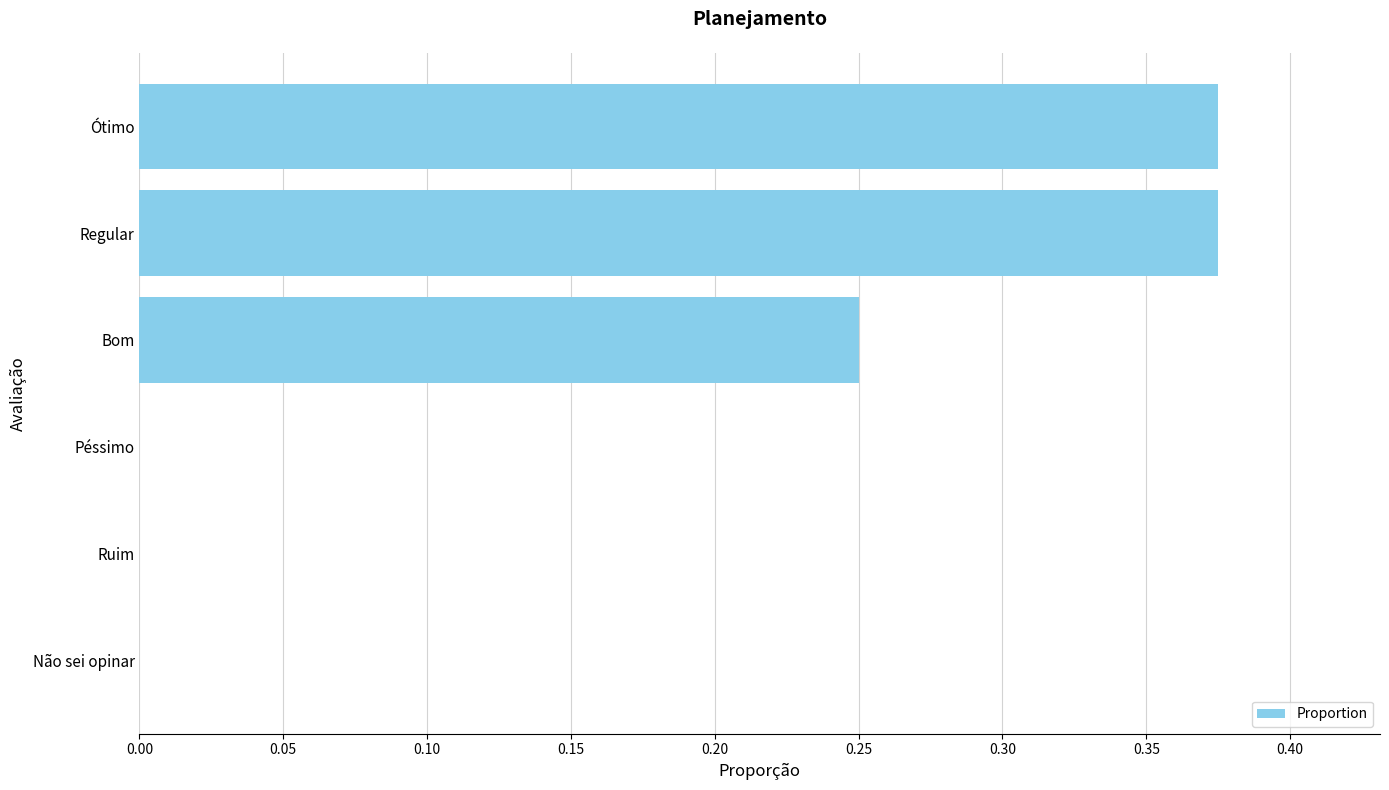

Between Péssimo and Bom, which is larger?

Bom